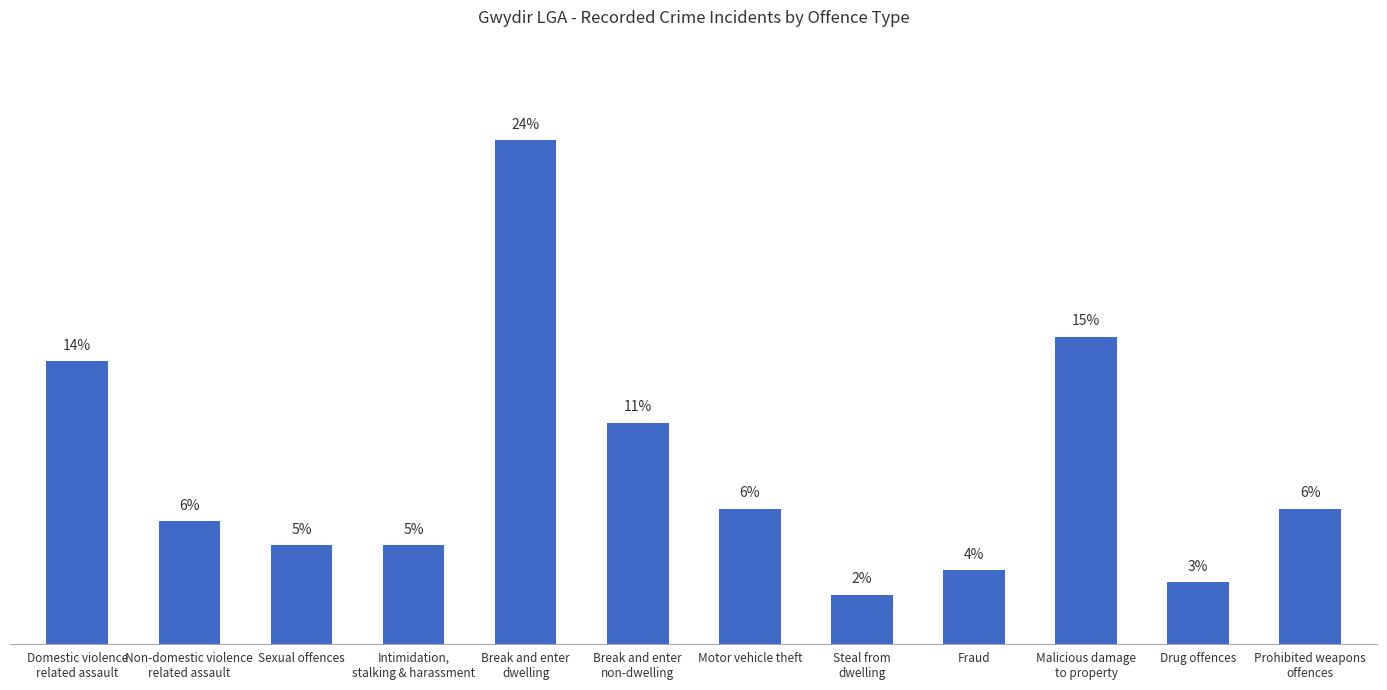

At which category does the chart reach its peak across all series?

Break and enter
dwelling